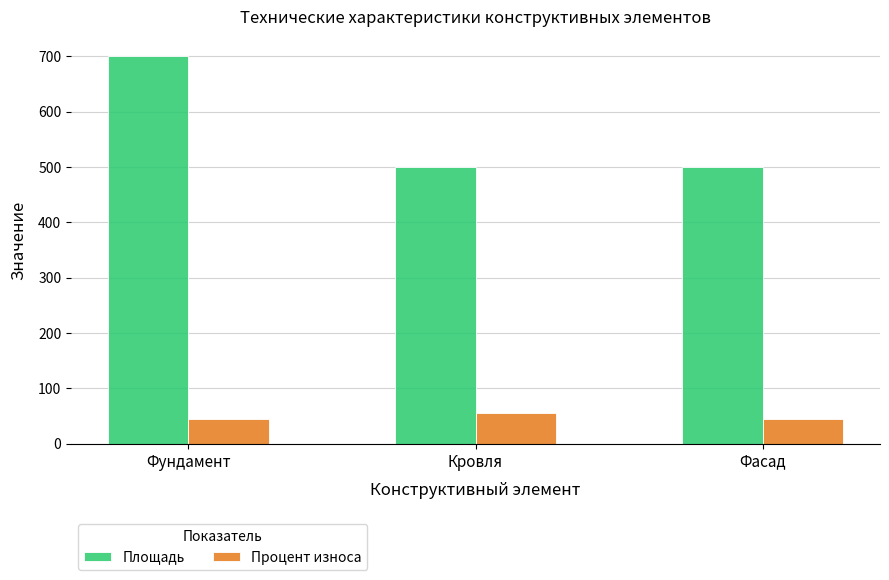

Are the bars grouped side by side (vs. stacked)?

Yes